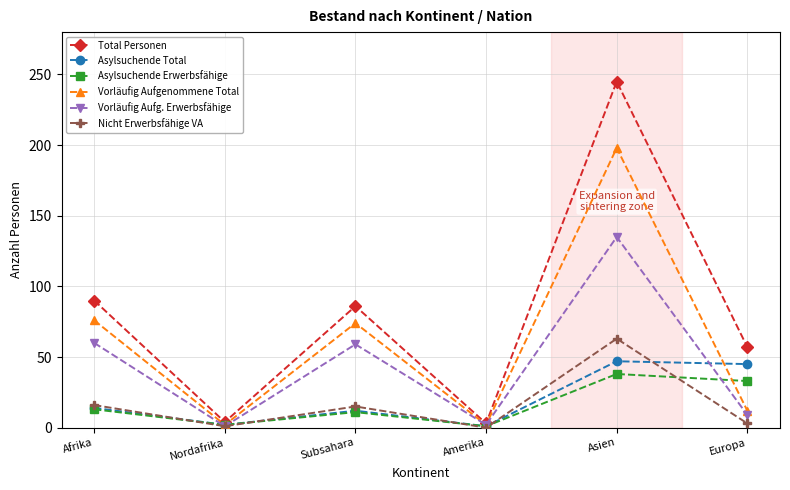

Between Subsahara and Amerika, which series saw the biggest shift?

Total Personen